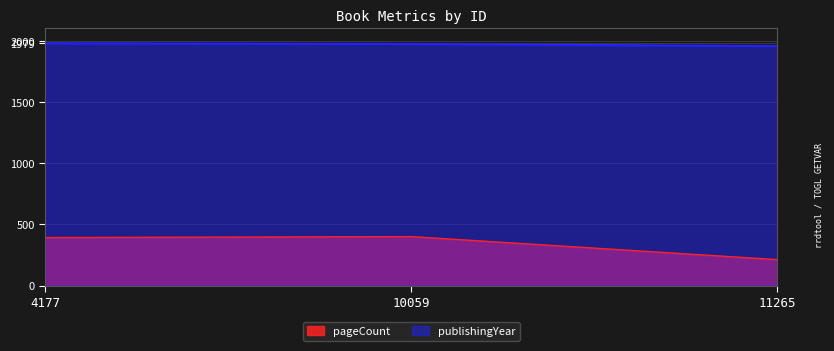

What are all the series names shown in the legend?

pageCount, publishingYear